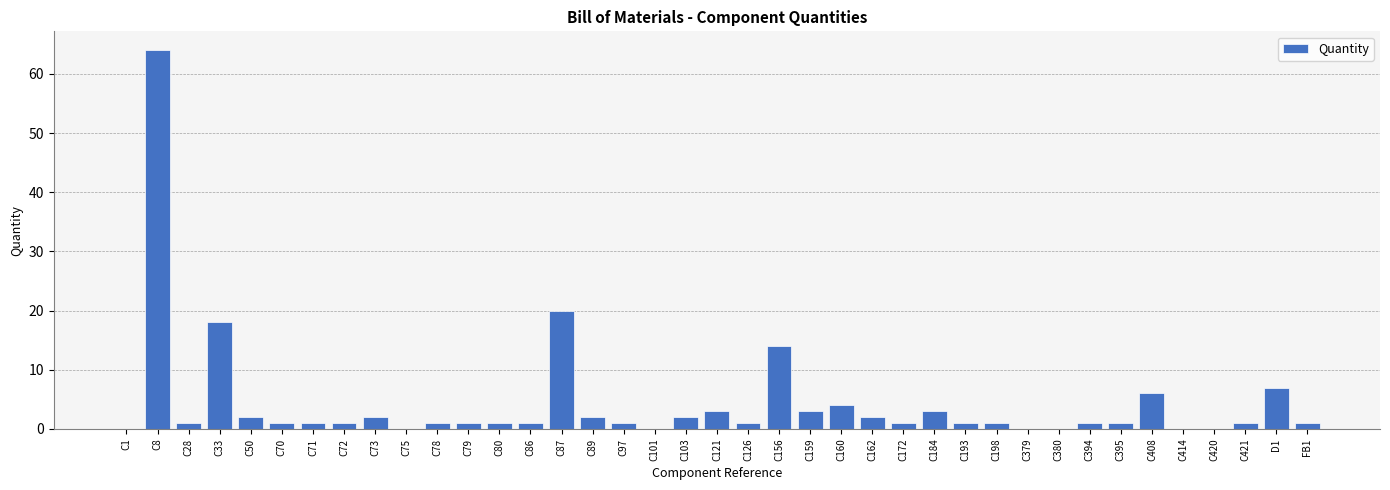

What is the ratio of the value at C121 to the value at C28?

3.0